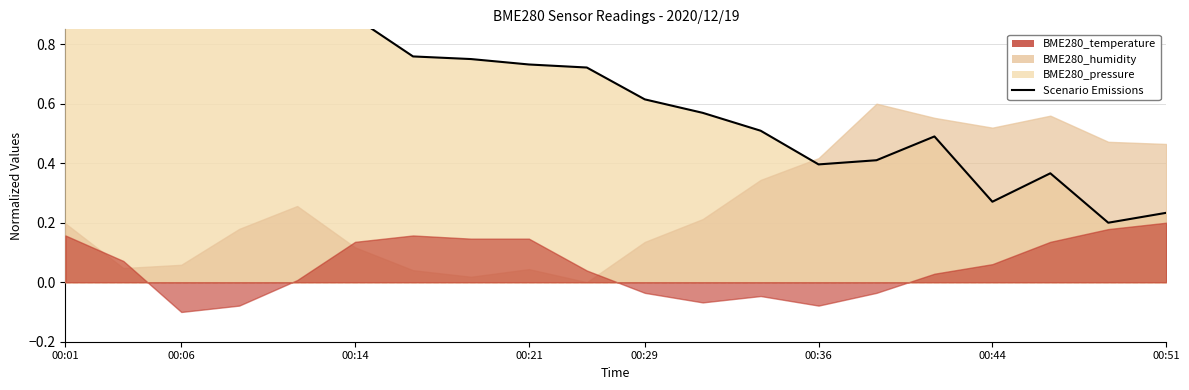

Does the chart display data point markers on the line(s)?

No